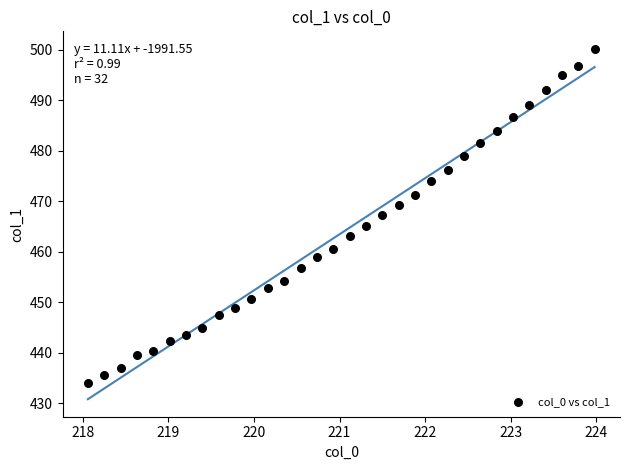

What is the range of Y values (max minus min)?

66.1